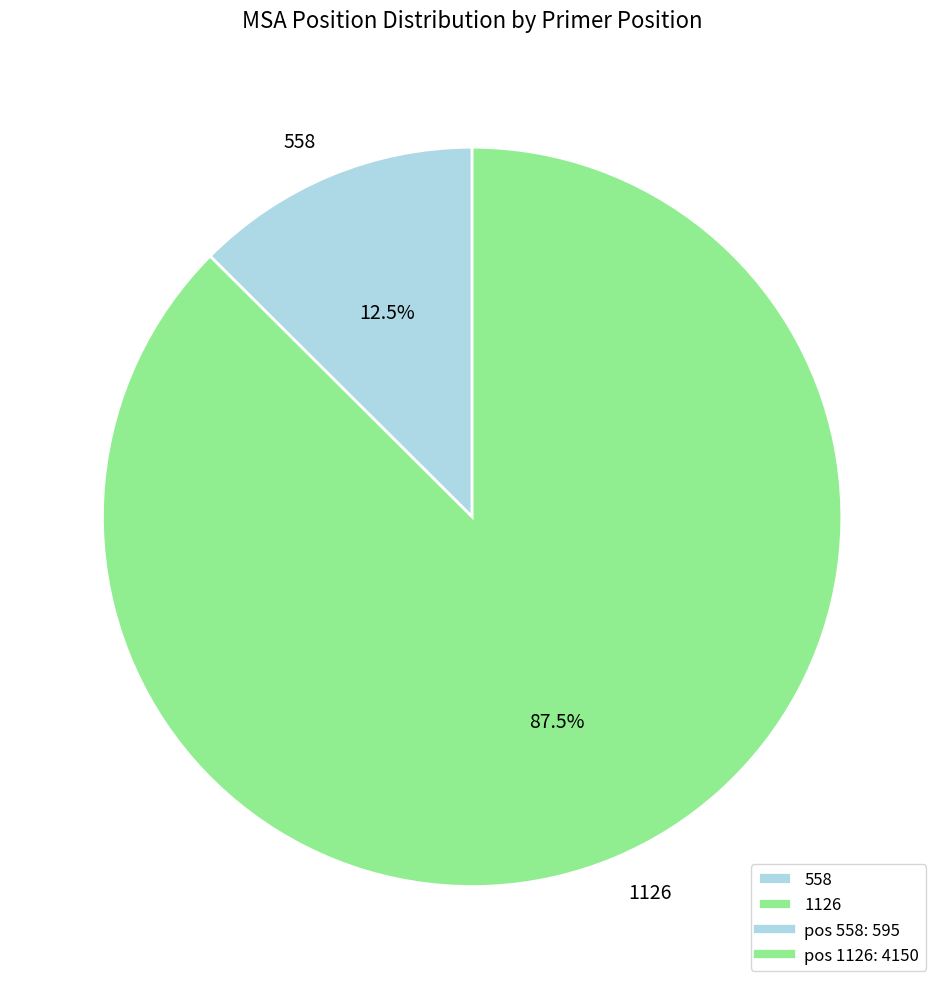

What percentage do 1126 and 558 together represent?

100.0%